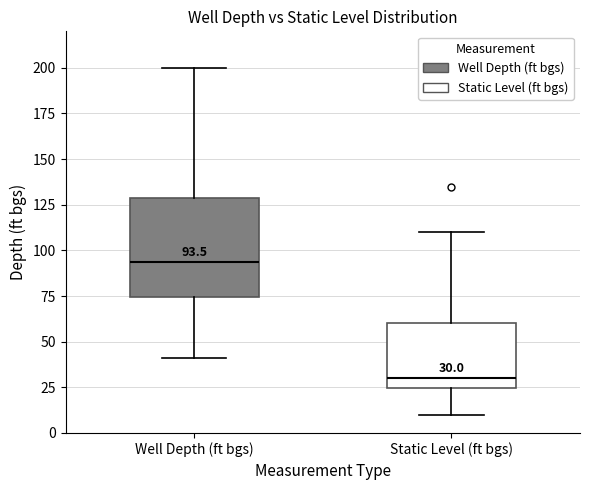

Which box's median line is the highest?

Well Depth (ft bgs)